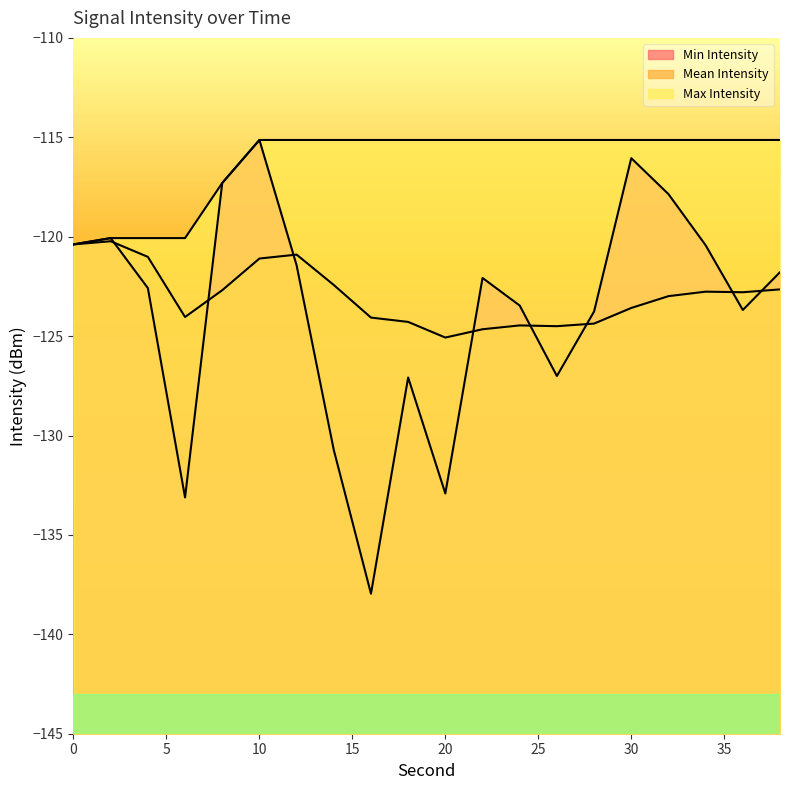

After their last crossing, which series has the higher values: Mean Intensity or Min Intensity?

Min Intensity